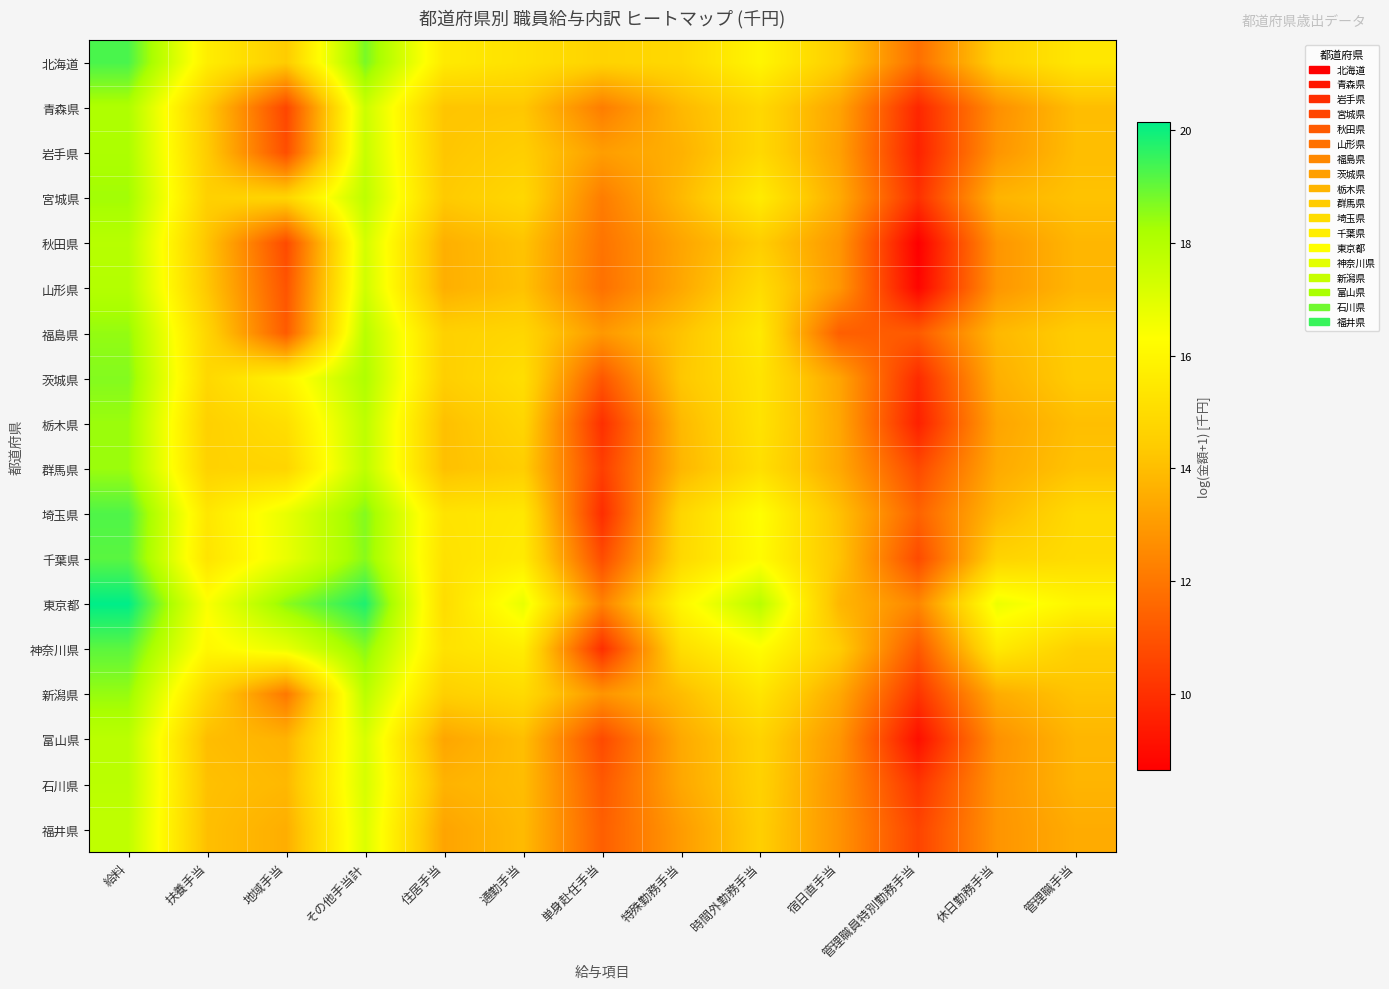

How many categories are shown in the chart?

13